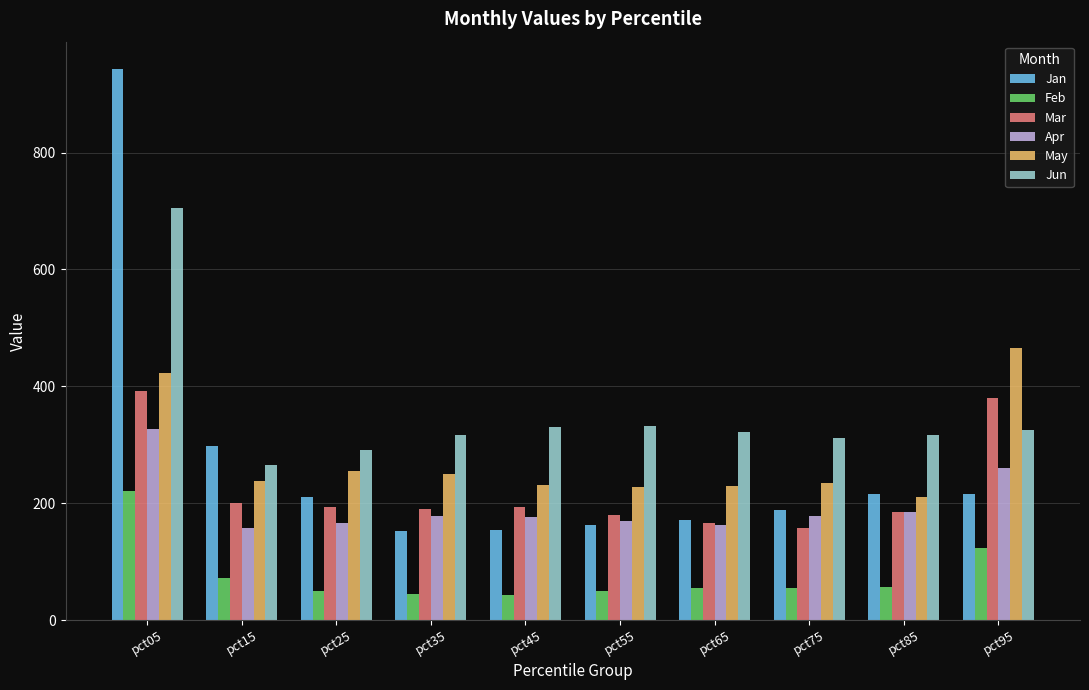

What is the total value across all series at pct55?

1120.8